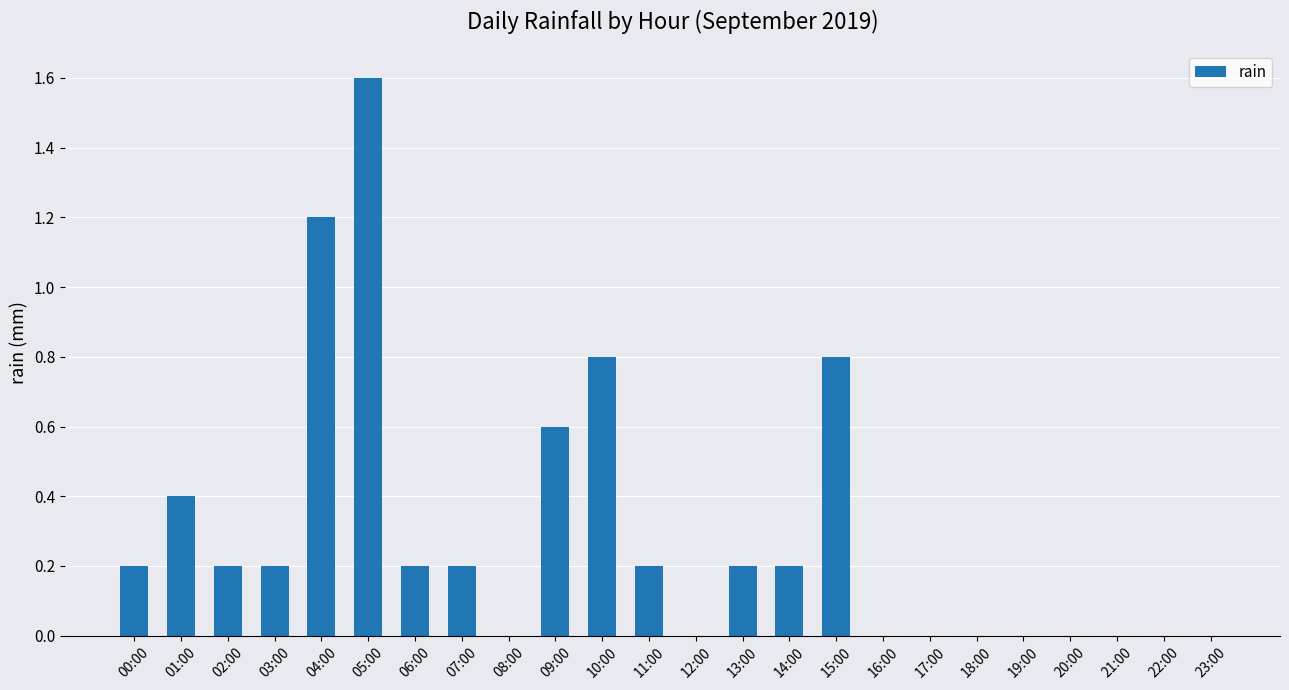

What is the greatest value displayed?

1.6